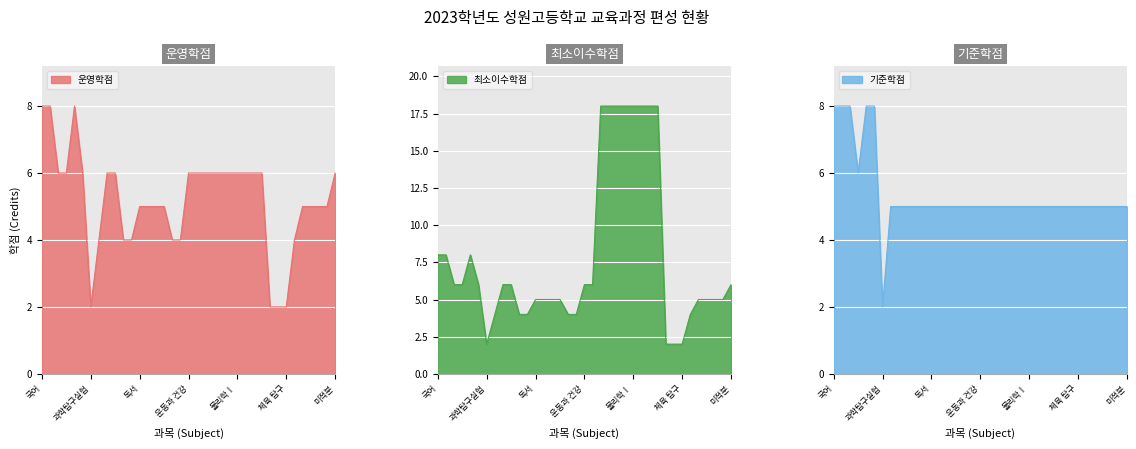

At which category is the sum across all series the highest?

한국지리